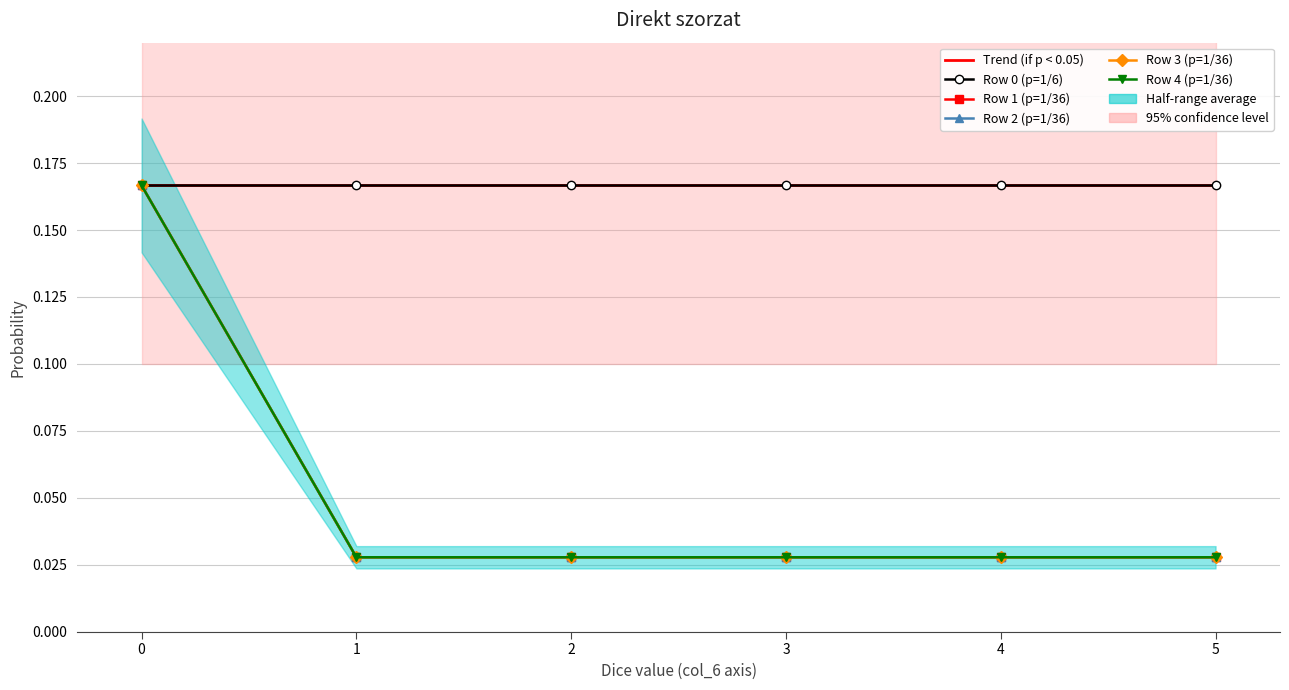

At how many categories does at least one series exceed 0?

6